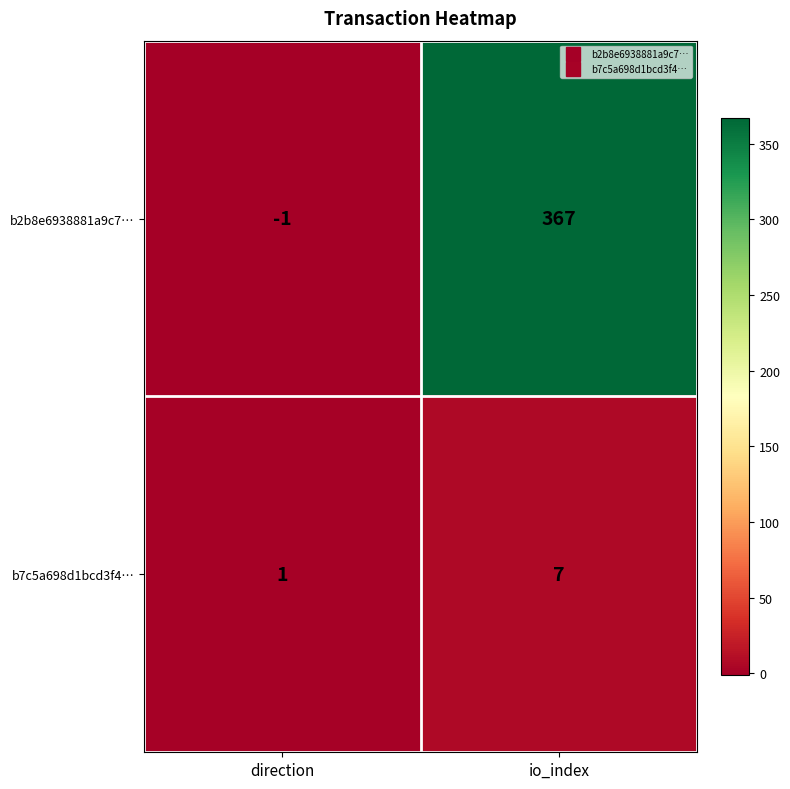

At which category does the chart reach its minimum across all series?

direction